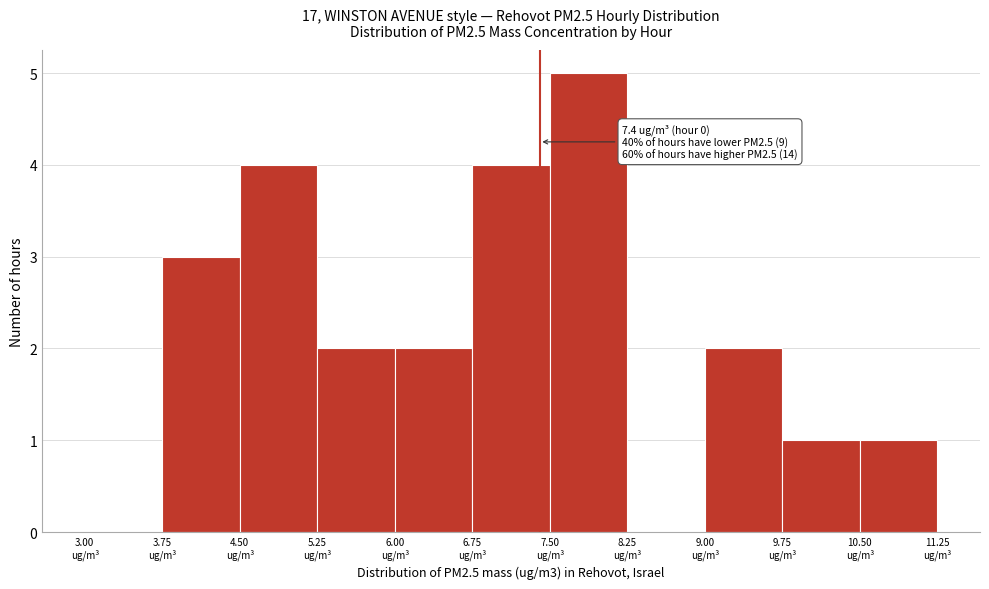

Which range on the x-axis has the tallest bar?

7.50 to 8.25